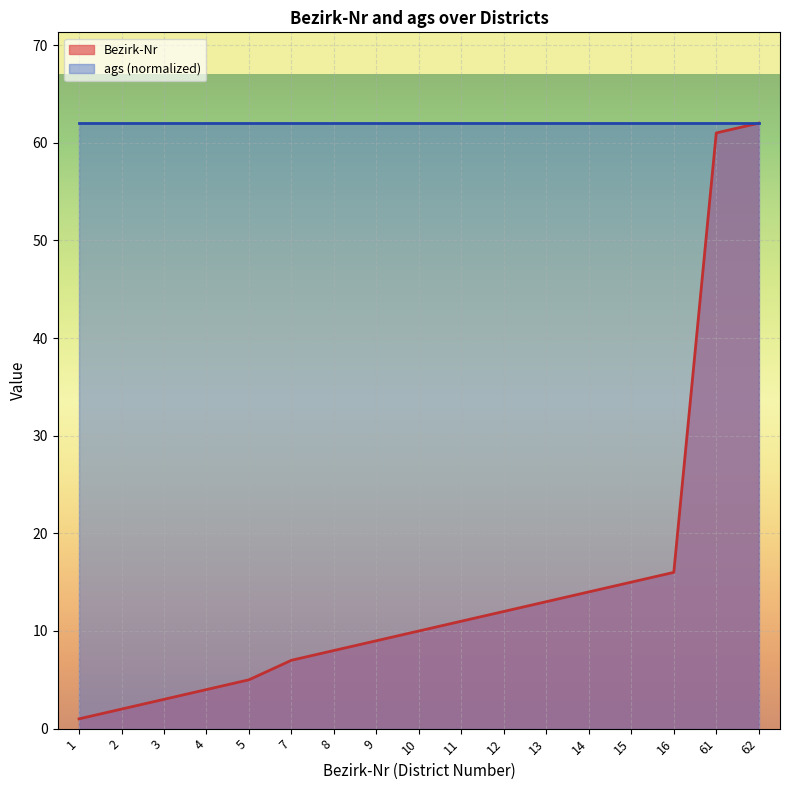

Is it true that the value at 14 is 14?

True